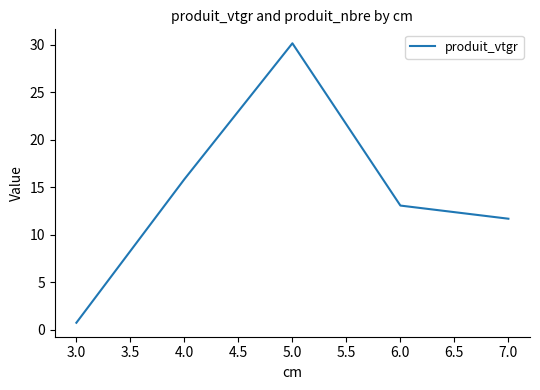

What position from the left is 3.0?

1